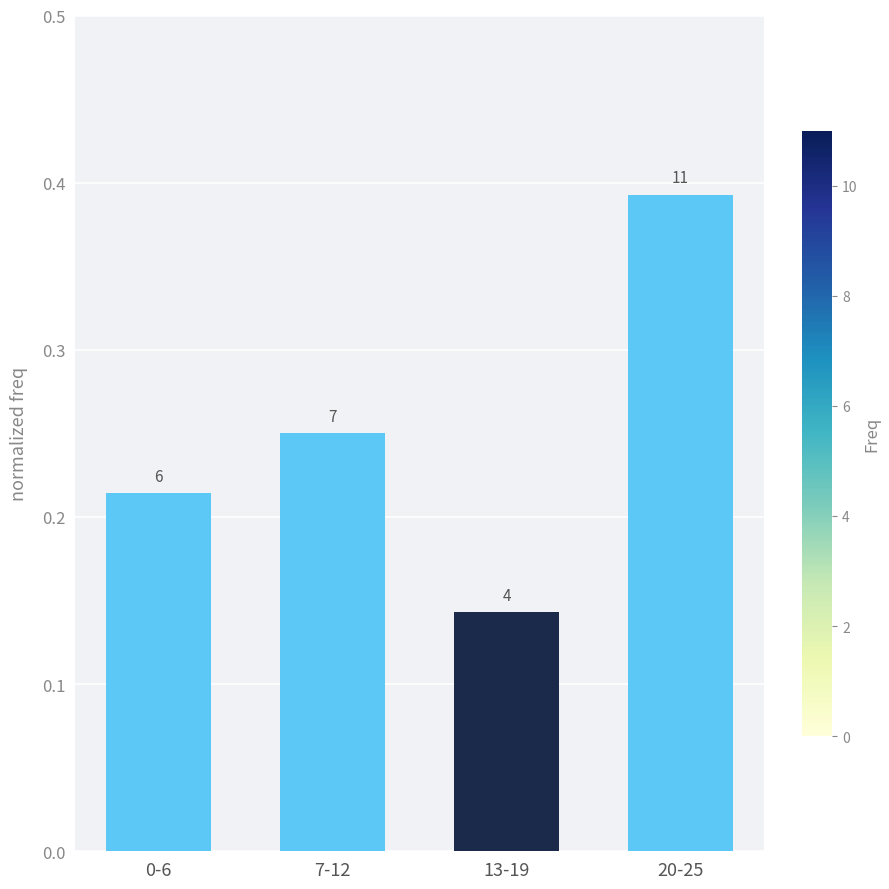

How many bars are there in total?

4